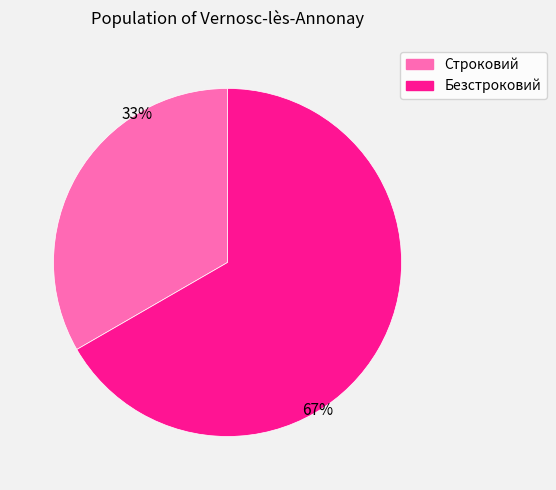

To the nearest percent, what is the average slice percentage?

50%